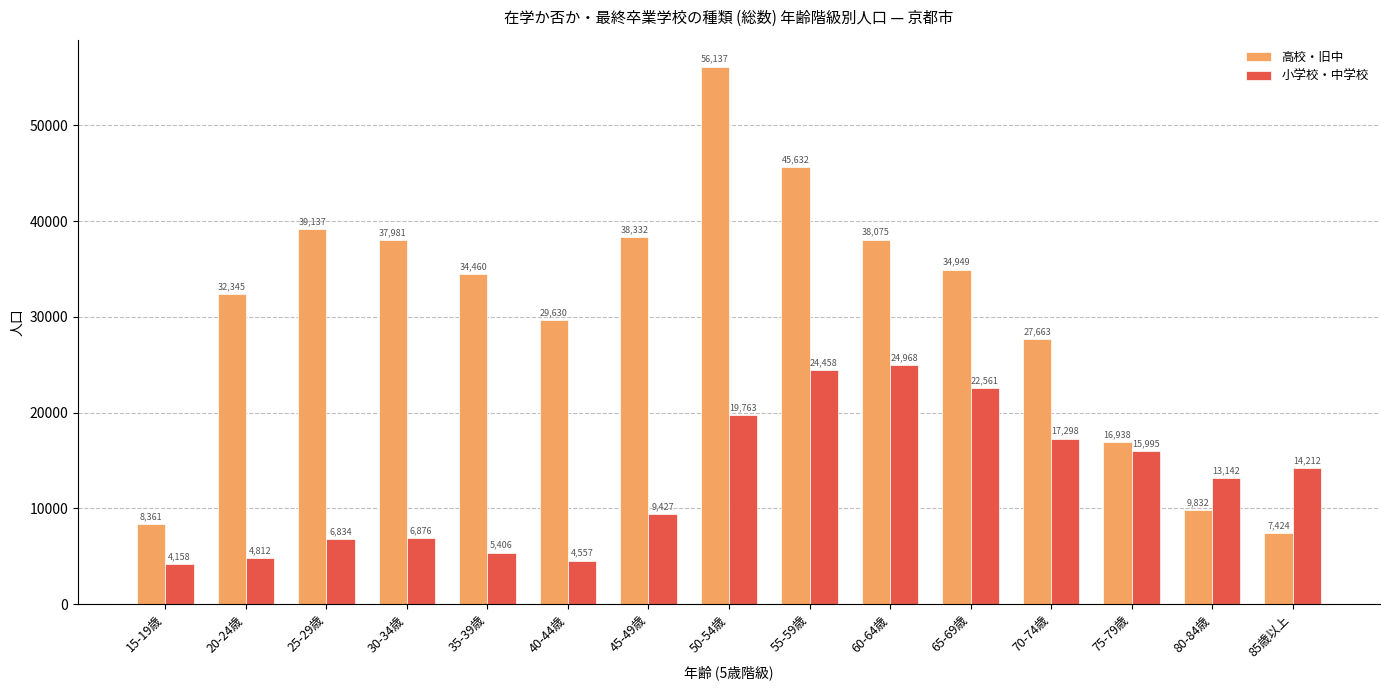

Rank the series by their maximum value, from highest to lowest.

高校・旧中, 小学校・中学校